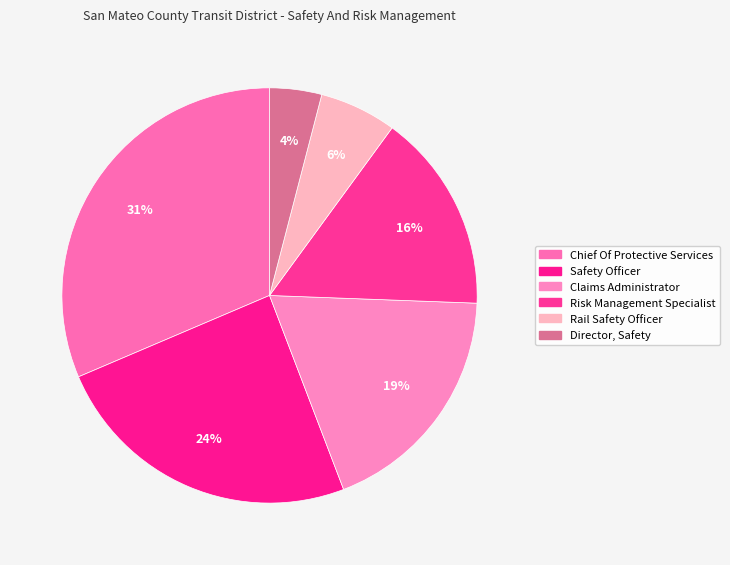

Does Safety Officer represent more than half of the total?

No